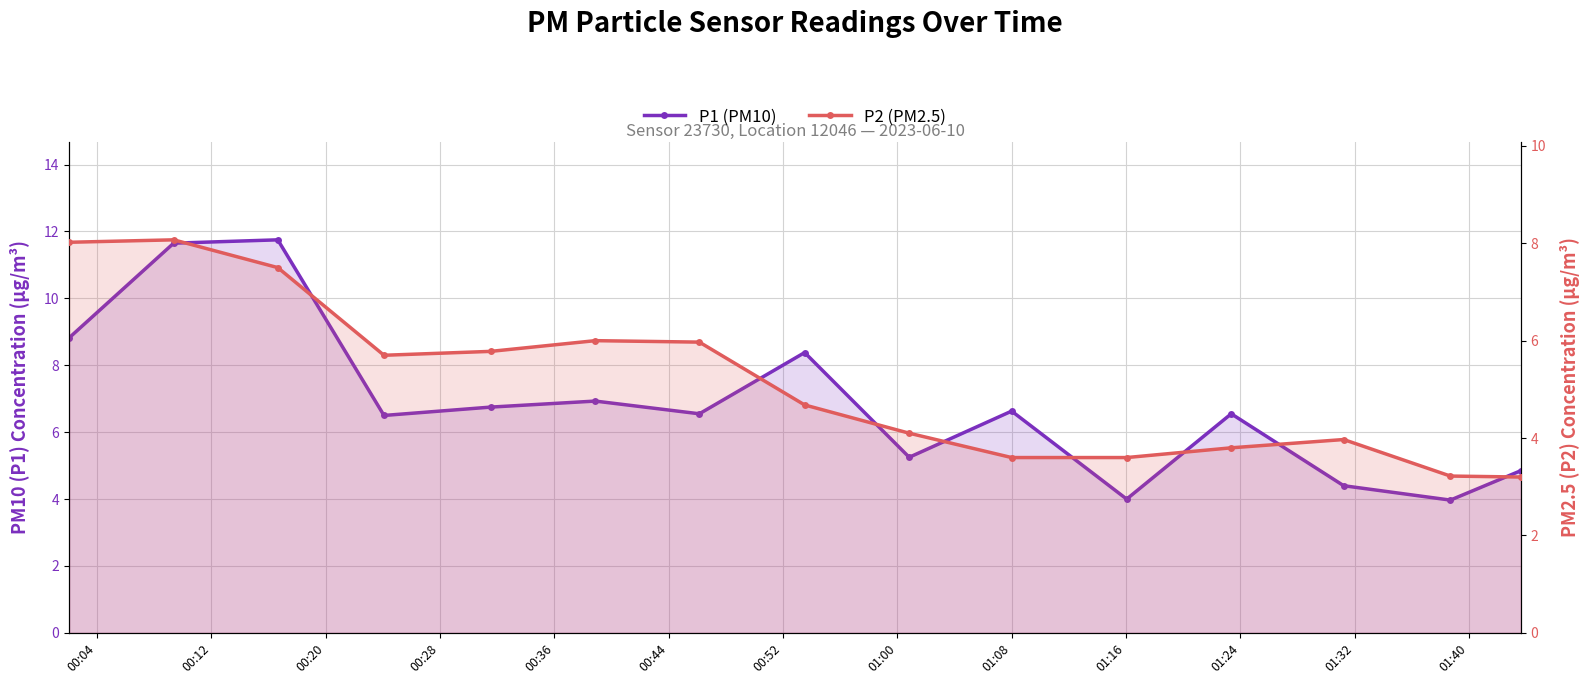

What is the difference between the second highest and minimum values in the P2 (PM2.5) series?

4.8